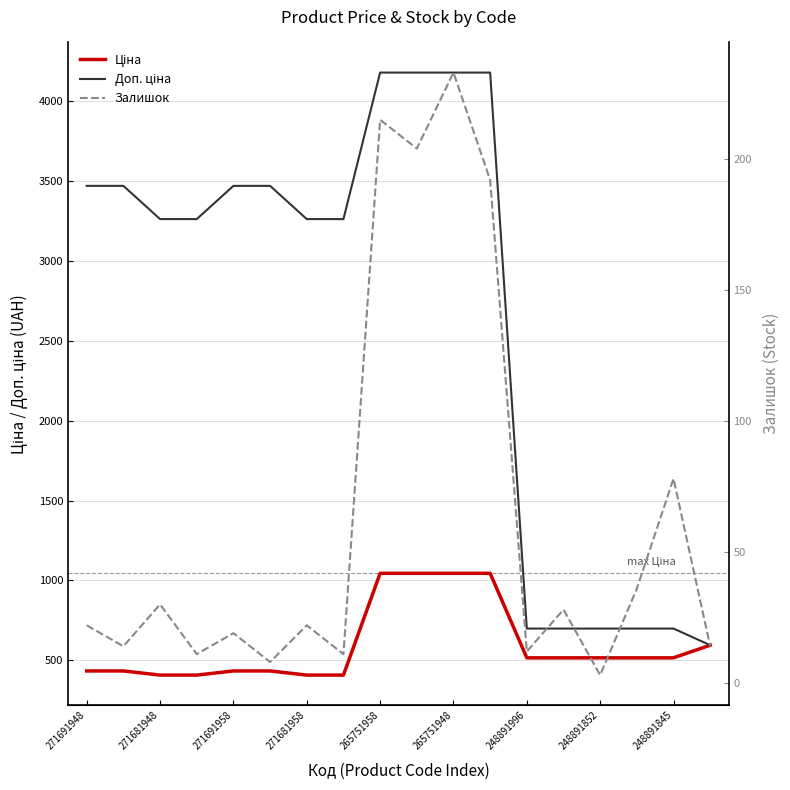

At which label is Ціна closest to 726?

17